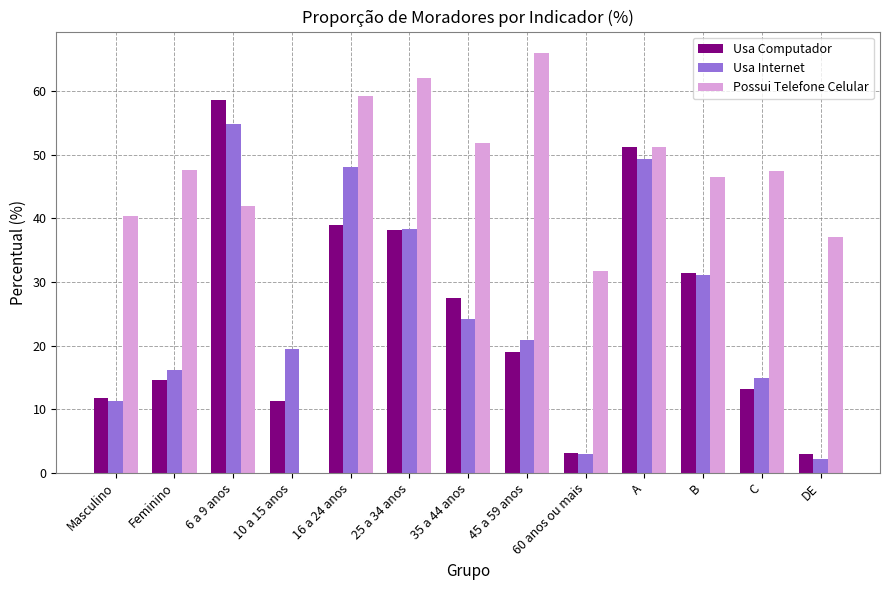

Which series changed the most between Feminino and A?

Usa Computador